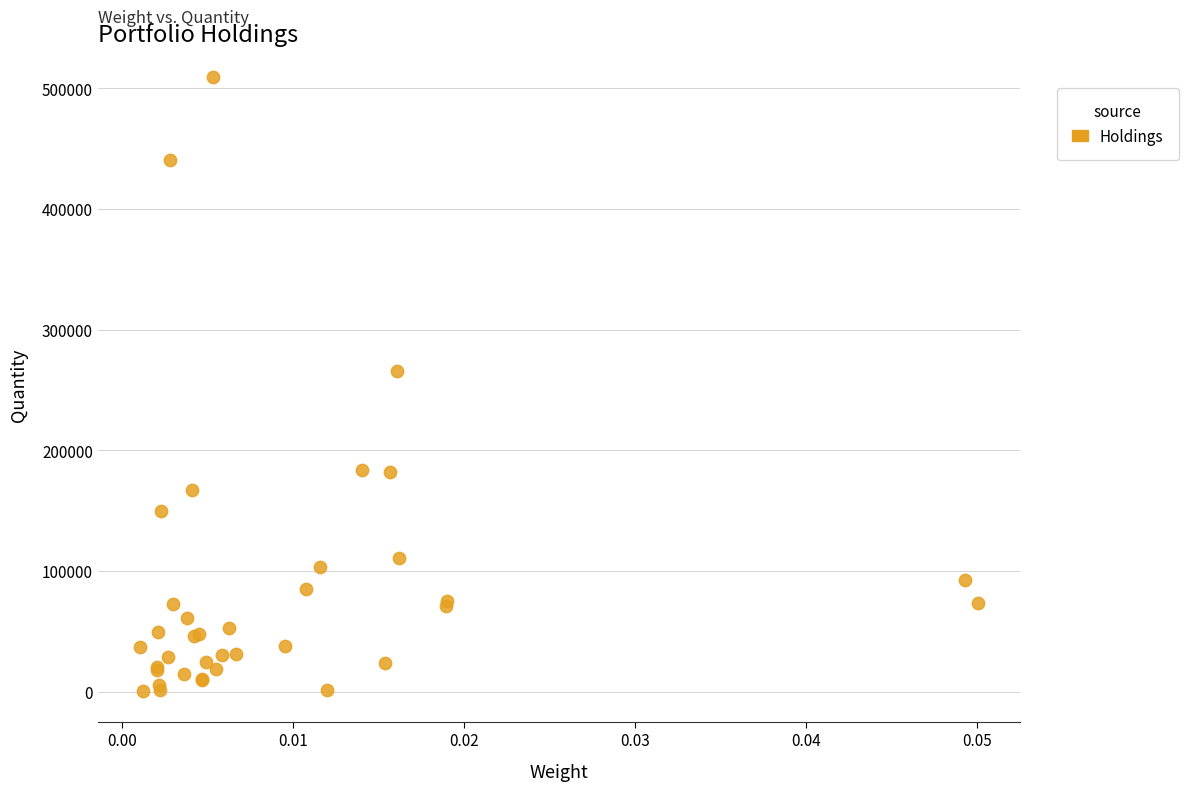

What Y value in the scatter plot is closest to 254870?

265343